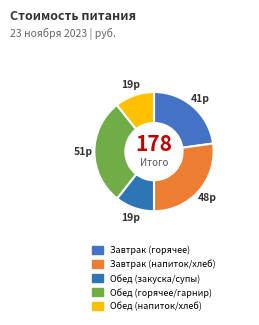

Count the number of slices in the pie.

5